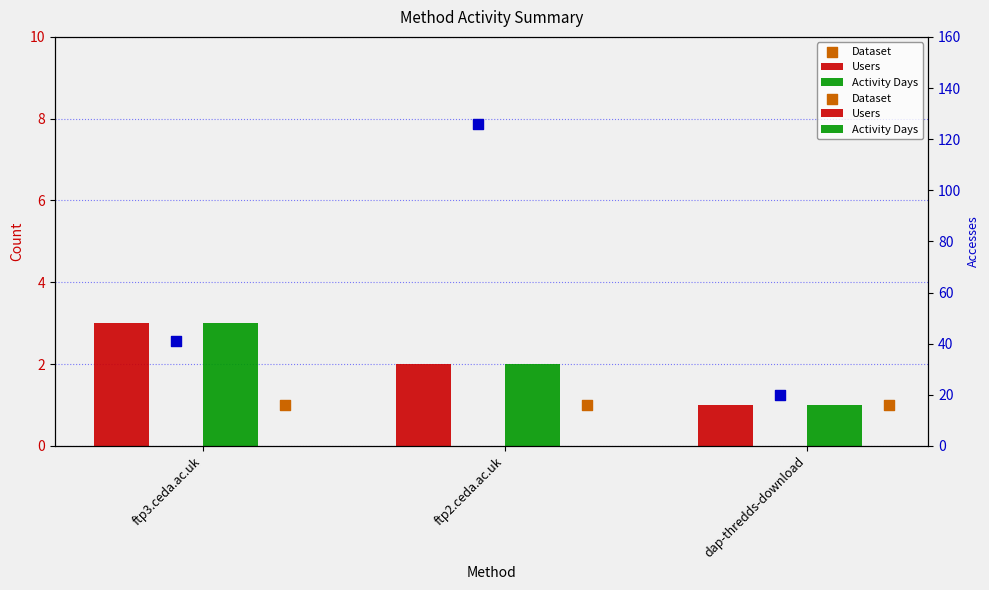

Which series has the largest total across all categories?

Accesses